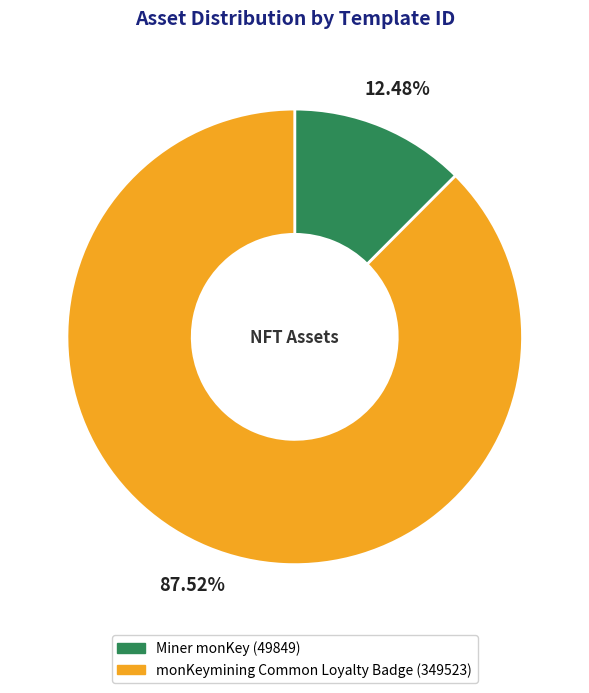

Count the number of slices in the pie.

2